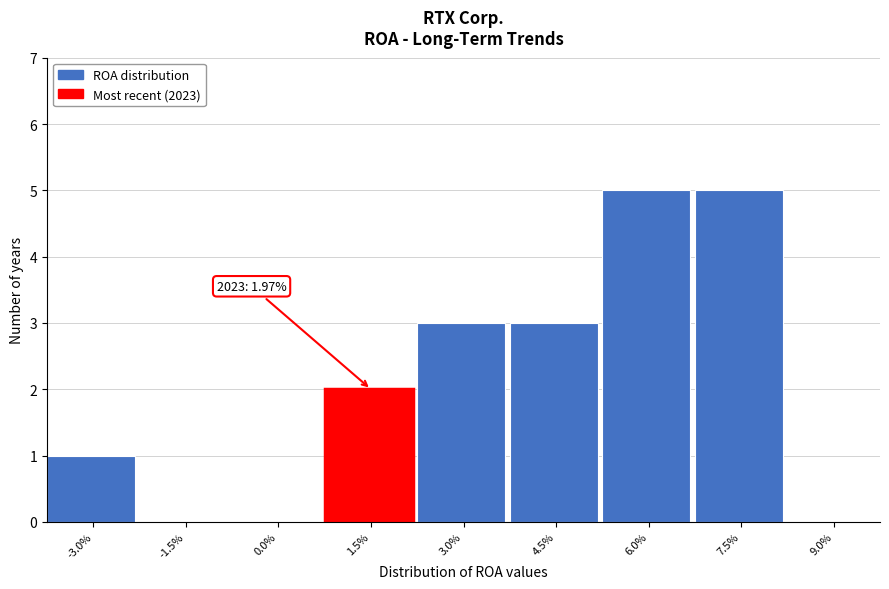

Reading left to right, what are all the values shown in this chart?

-3.0%=1	-1.5%=0	0.0%=0	1.5%=2	3.0%=3	4.5%=3	6.0%=5	7.5%=5	9.0%=0